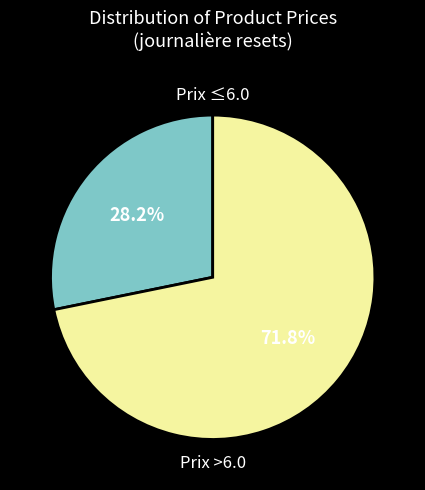

Is there a majority slice in this chart?

Yes